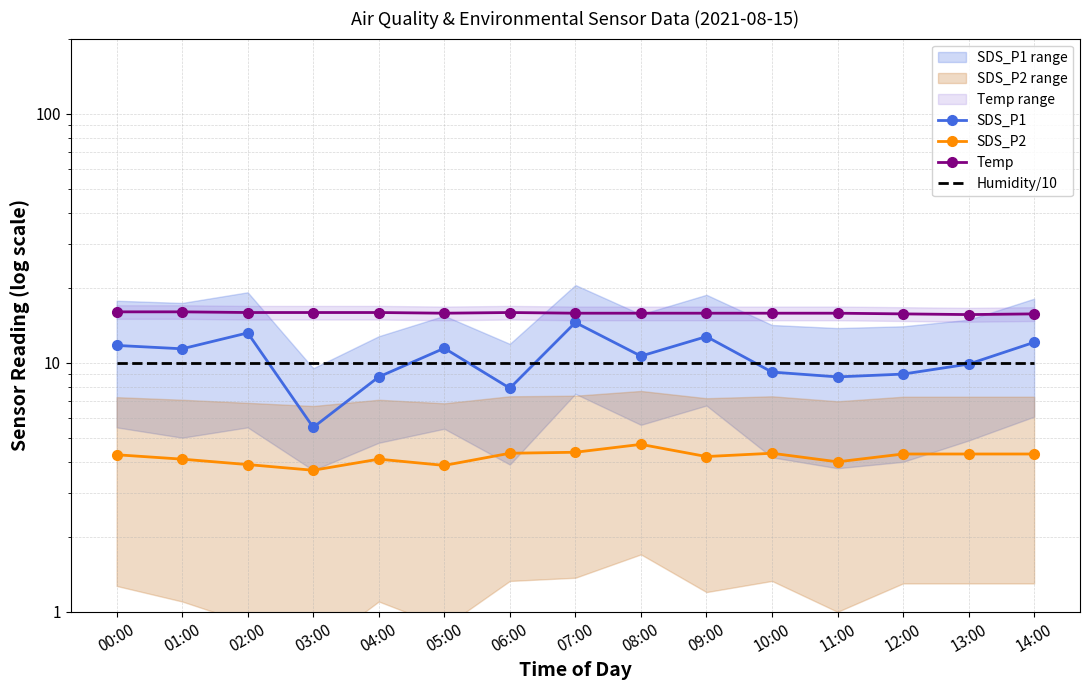

What is the difference between the highest and lowest values at 04:00?

11.8